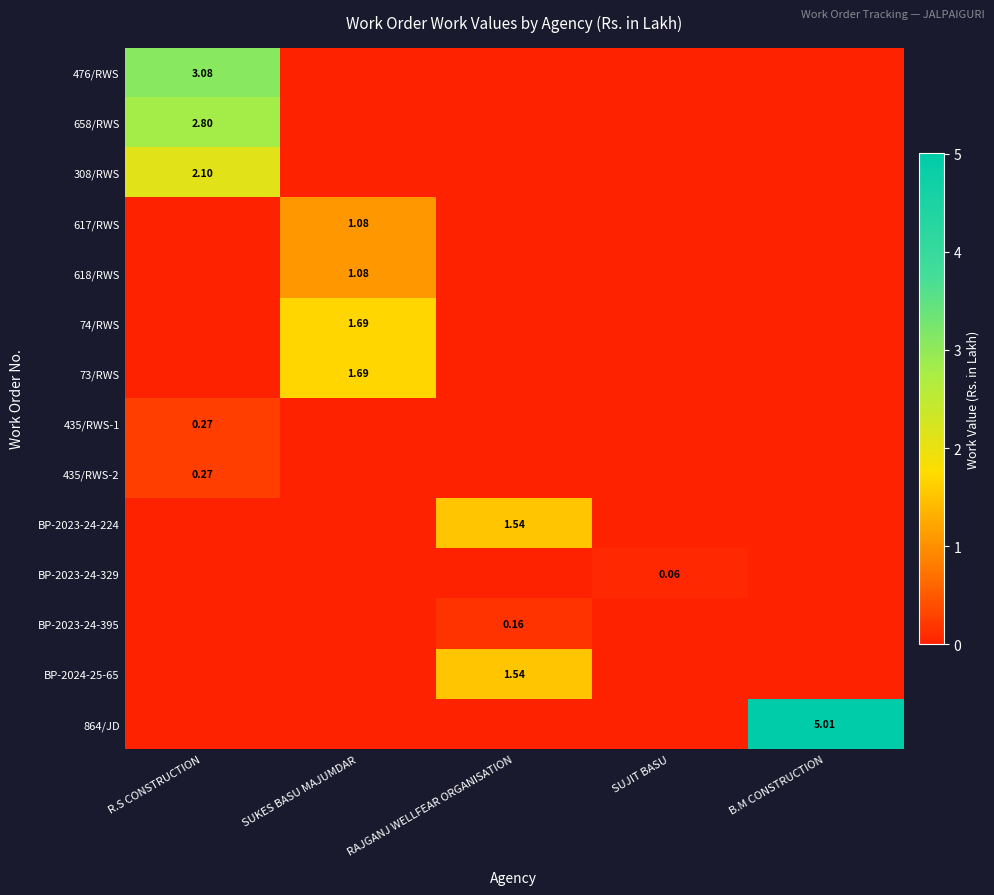

Is the value of 864/JD at B.M CONSTRUCTION greater than the value of BP-2023-24-329 at SUJIT BASU?

Yes